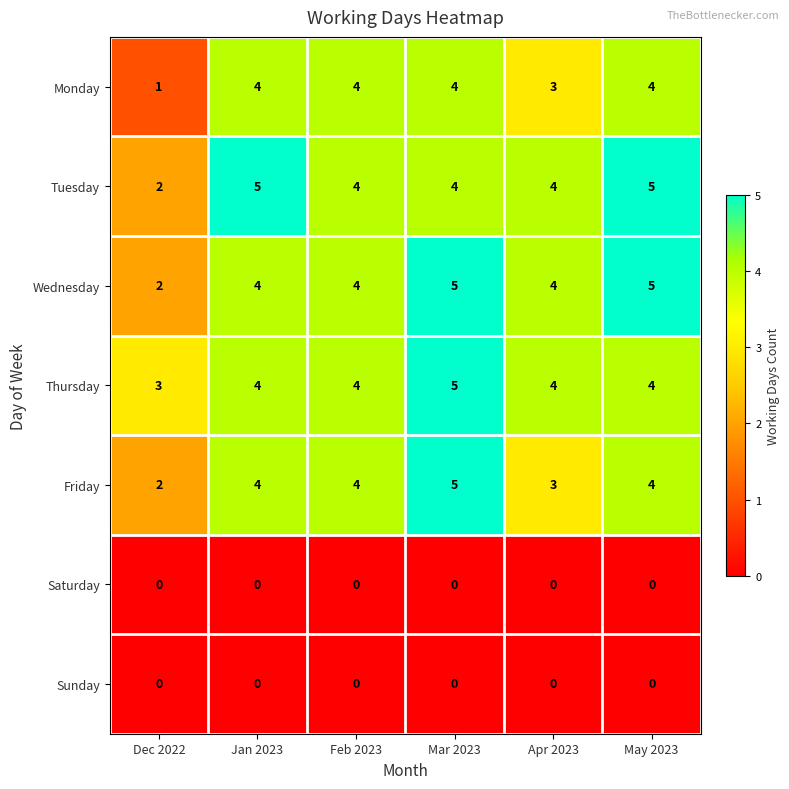

What is the spread (max minus min) of values at Jan 2023?

5